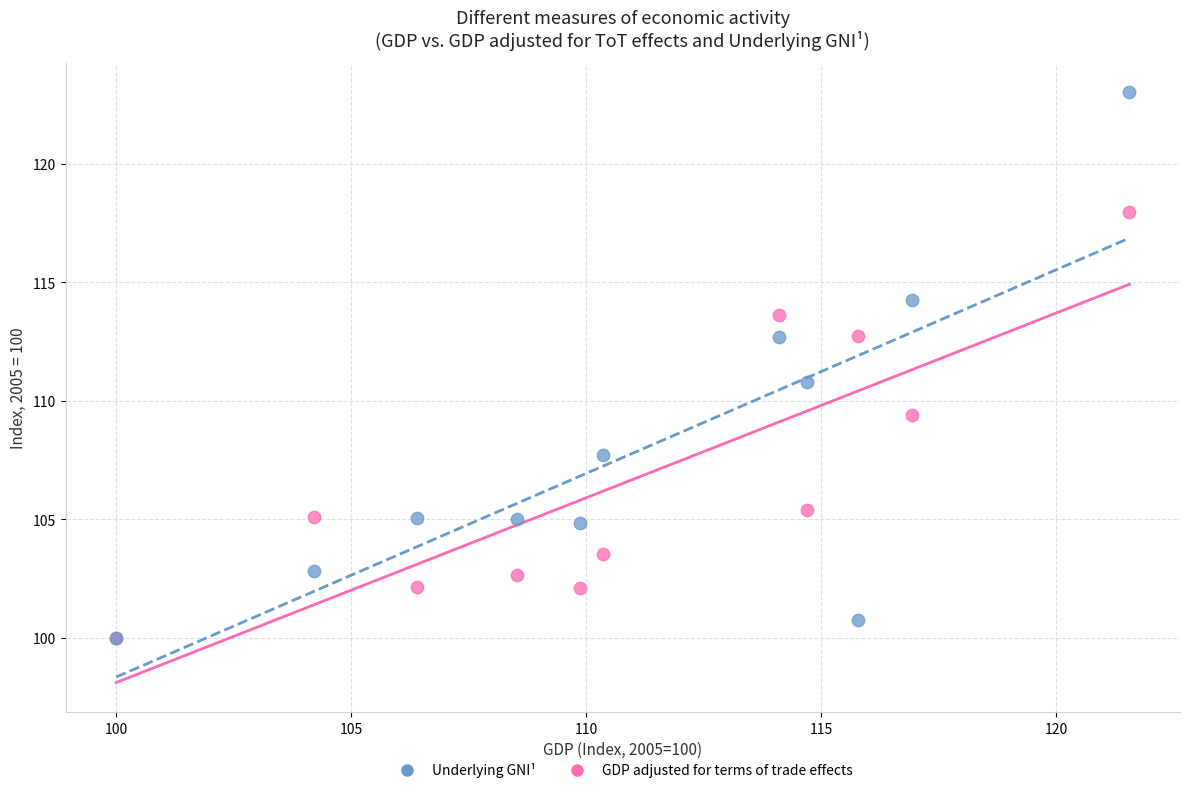

In the GDP adjusted for terms of trade effects series, what Y value is closest to 108?

109.4